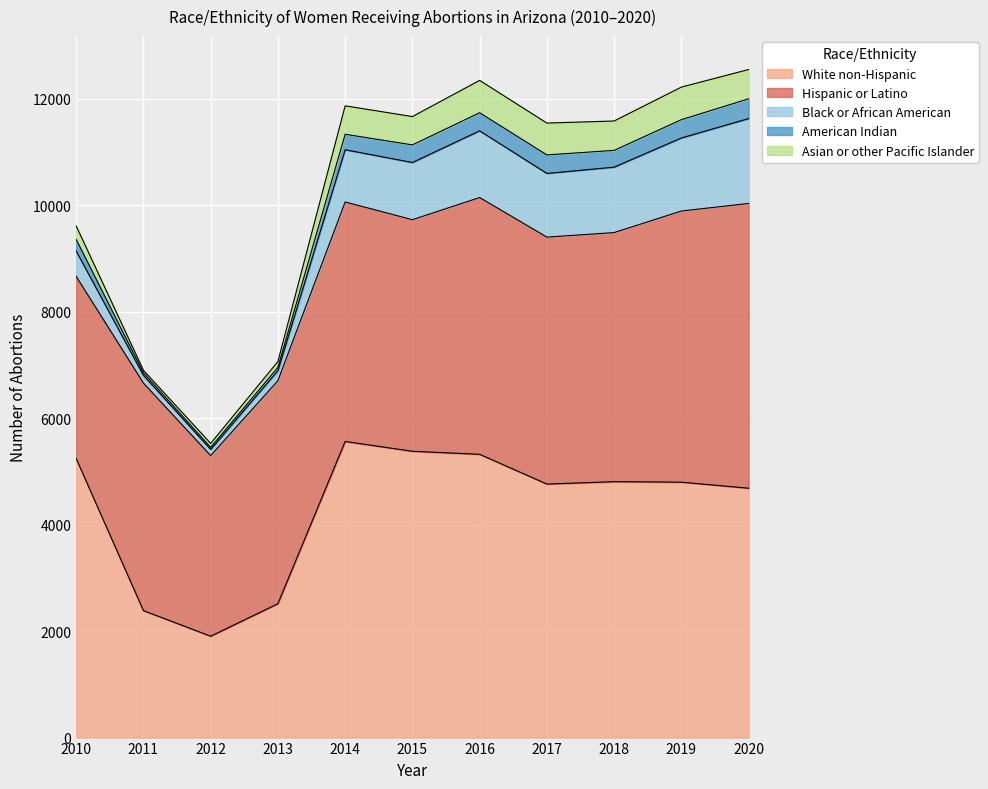

True or false: Black or African American and American Indian cross at least once.

False